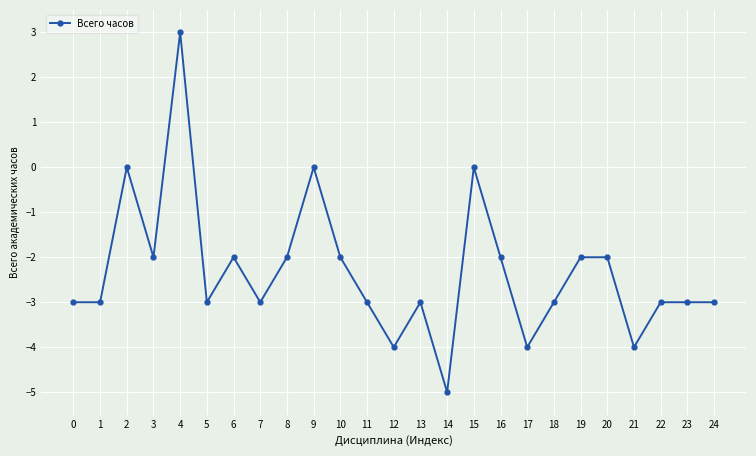

Which has a higher value, 22 or 21?

22